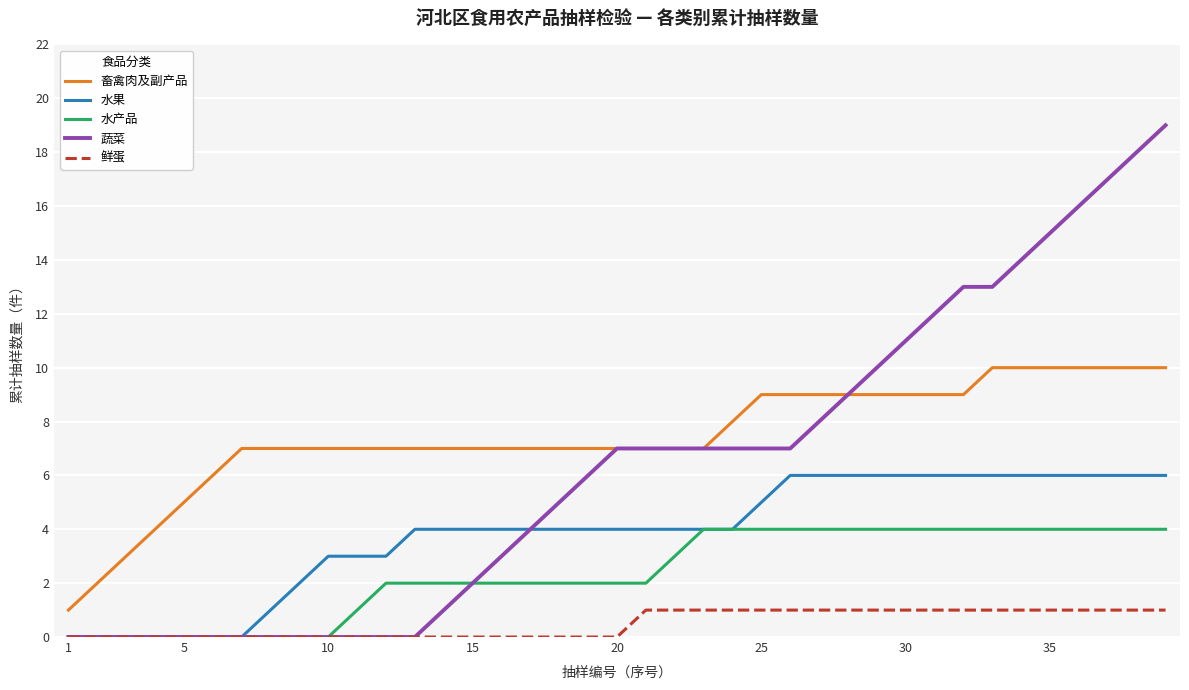

How many lines are shown in the chart?

5